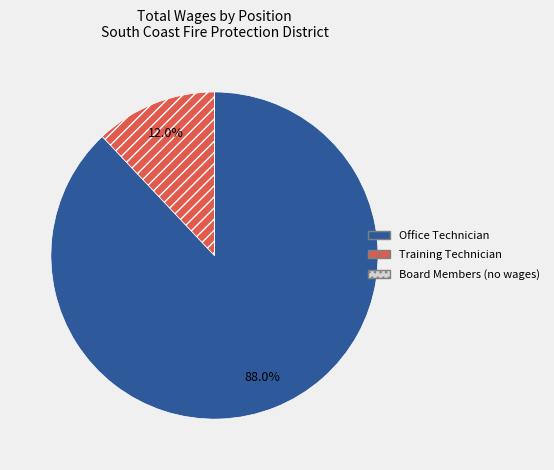

To the nearest percent, what portion does Office Technician represent?

88%